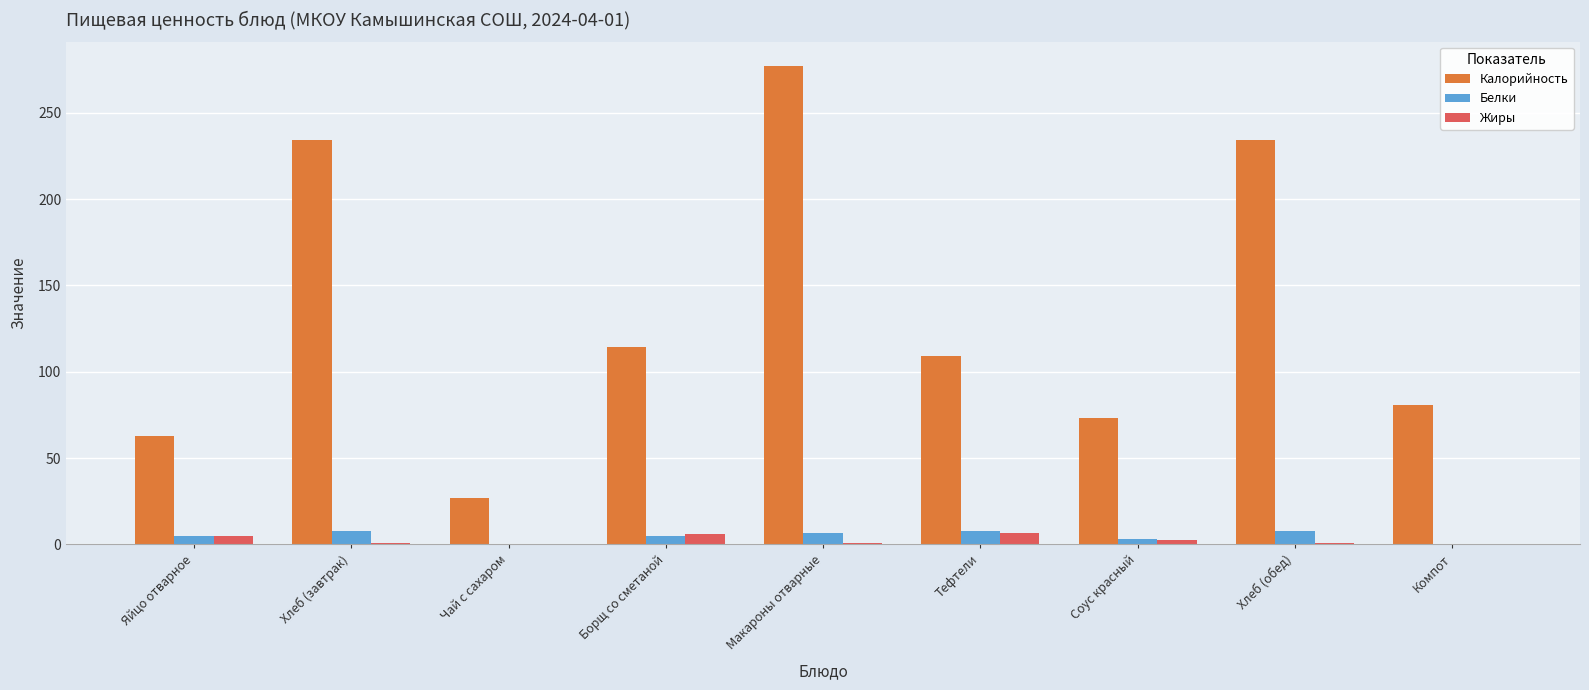

Is it true that Белки equals 6.7 at Макароны отварные?

True